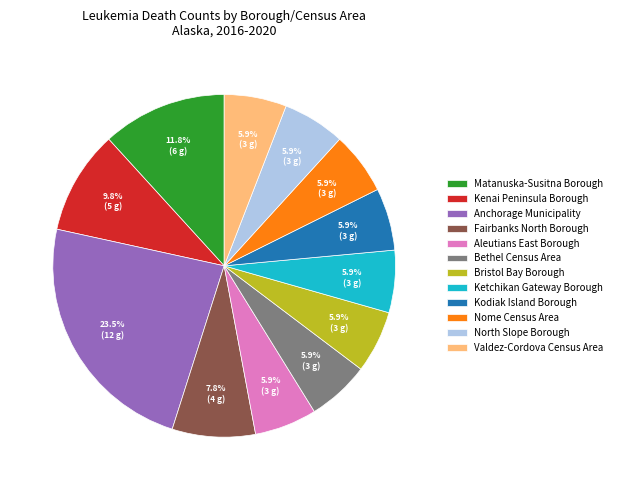

What is the largest slice in the pie chart?

Anchorage Municipality